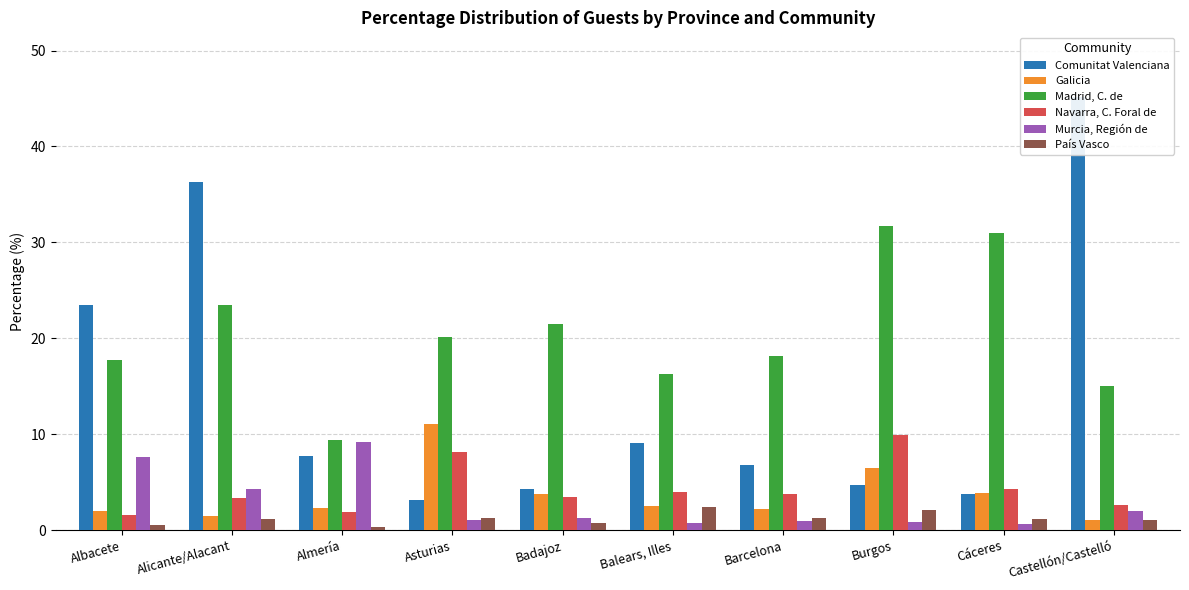

What is the sum of the Galicia values at Balears, Illes and Badajoz?

6.3